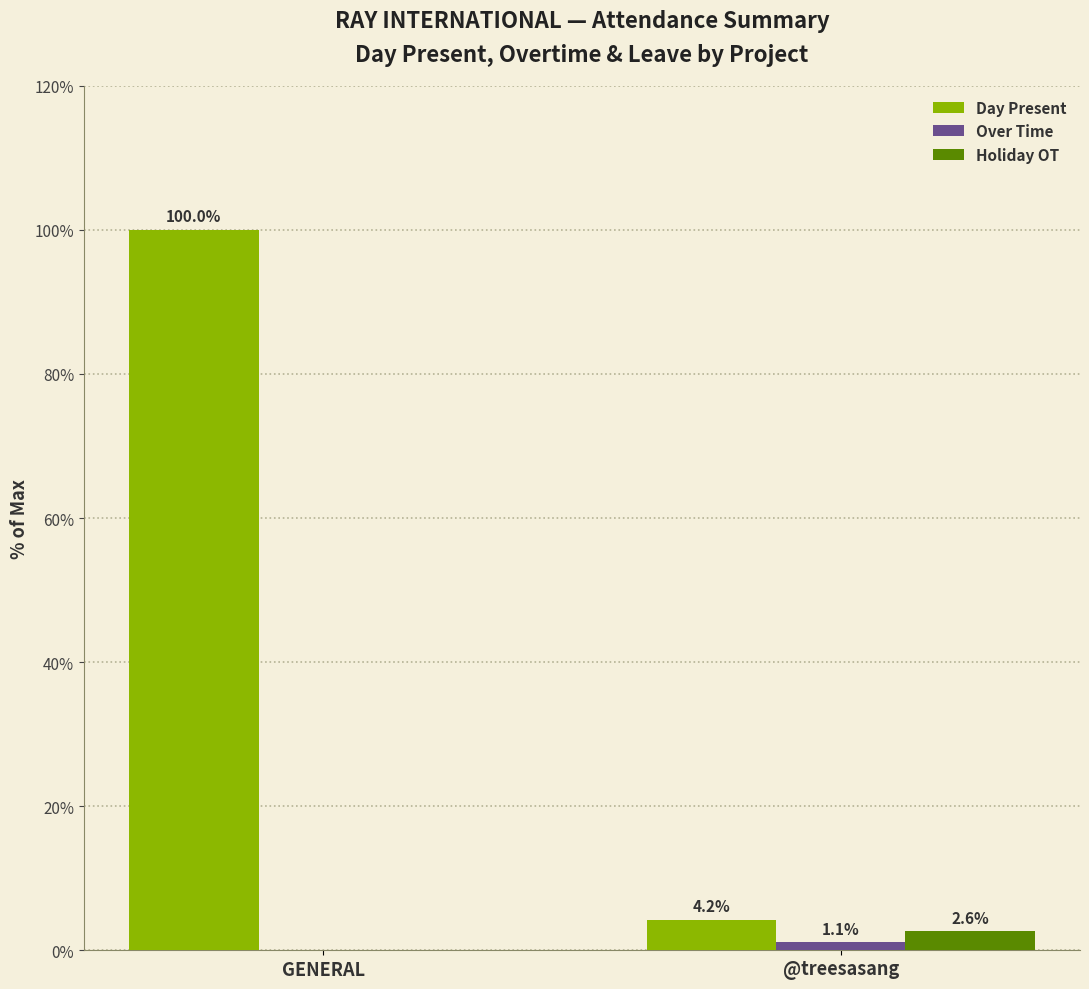

The Day Present series shows 100.0 at GENERAL. True or false?

True